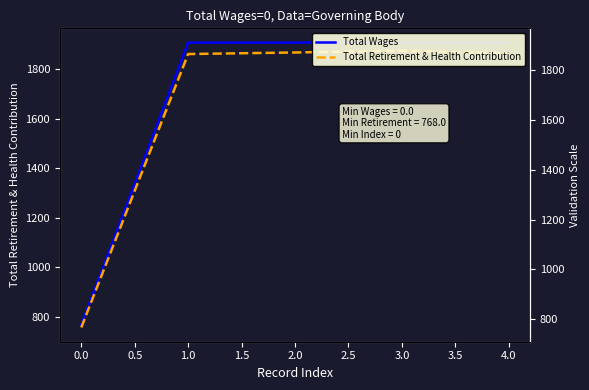

How many interior local peaks does the Total Retirement & Health Contribution series have?

1